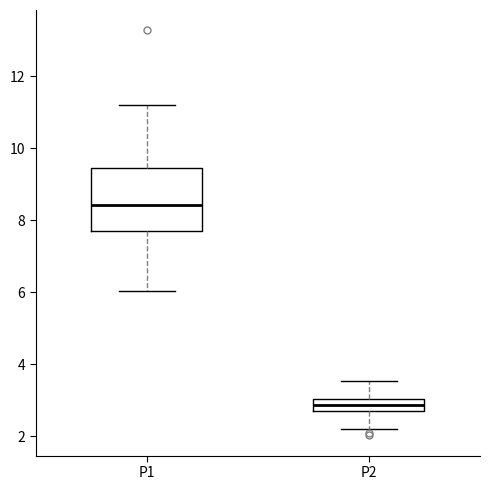

Comparing the boxes themselves (not the whiskers), which one is the tallest?

P1